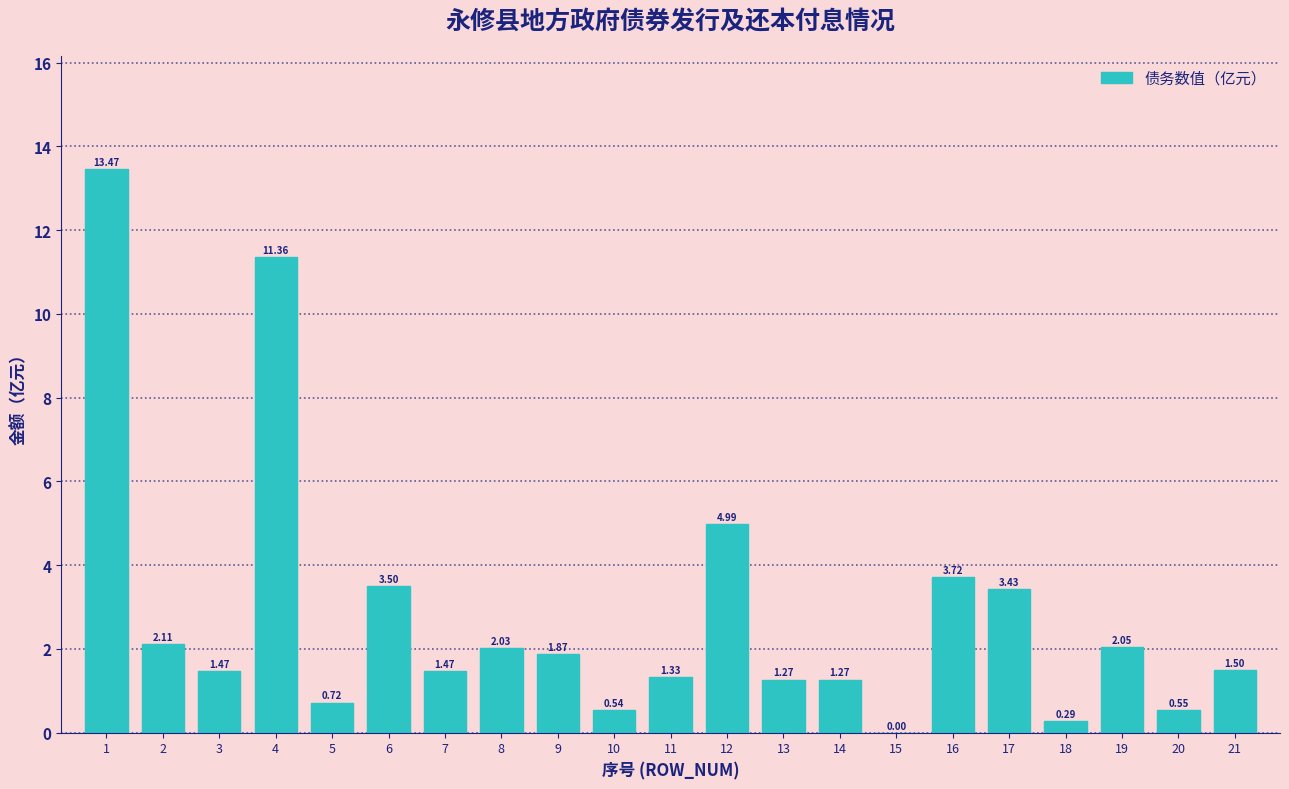

What is the change in value from 7 to 15?

-1.5